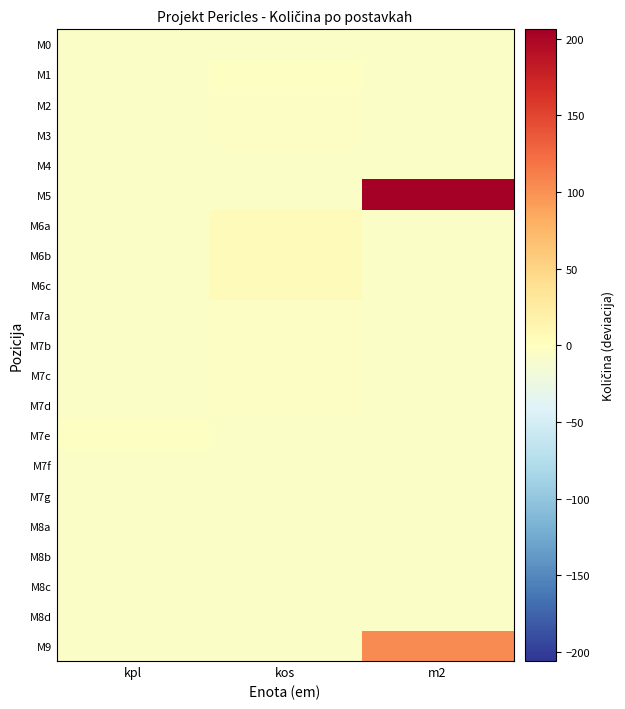

Between m2 and kpl, which is larger?

kpl